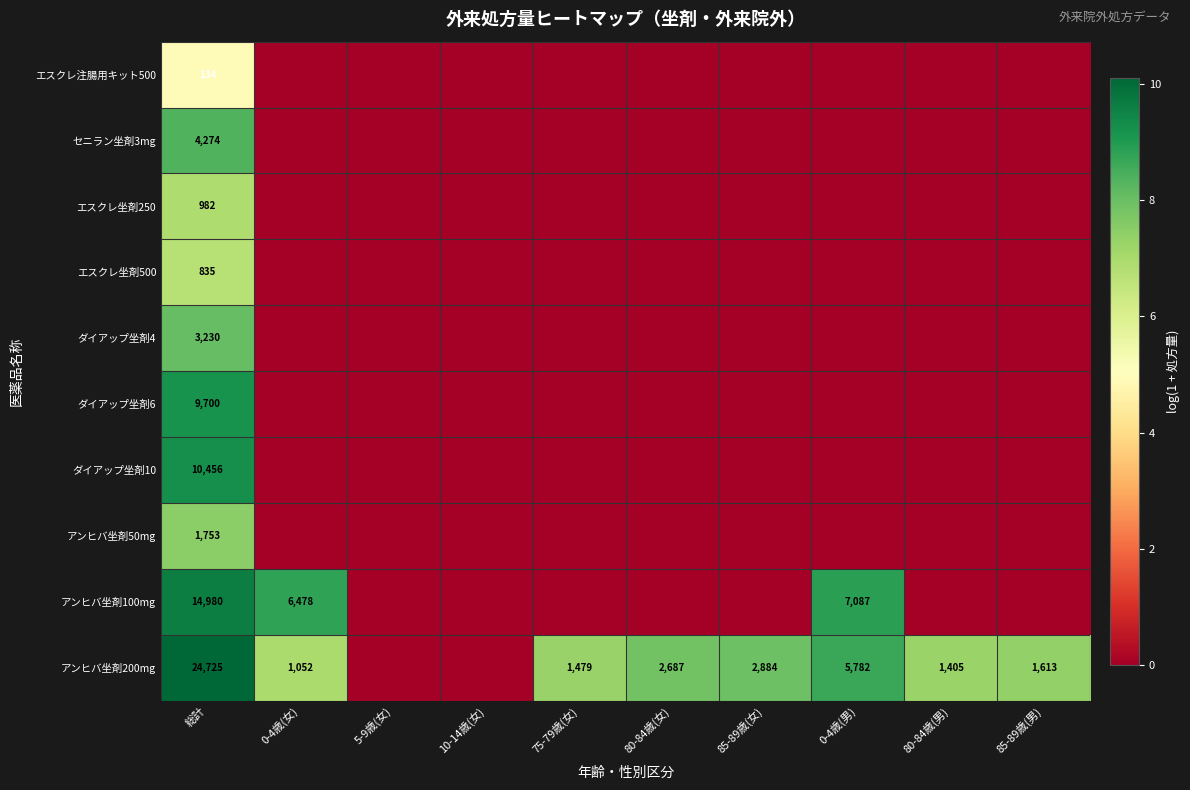

True or false: アンヒバ坐剤100mg has a value of 14980 at 総計.

True